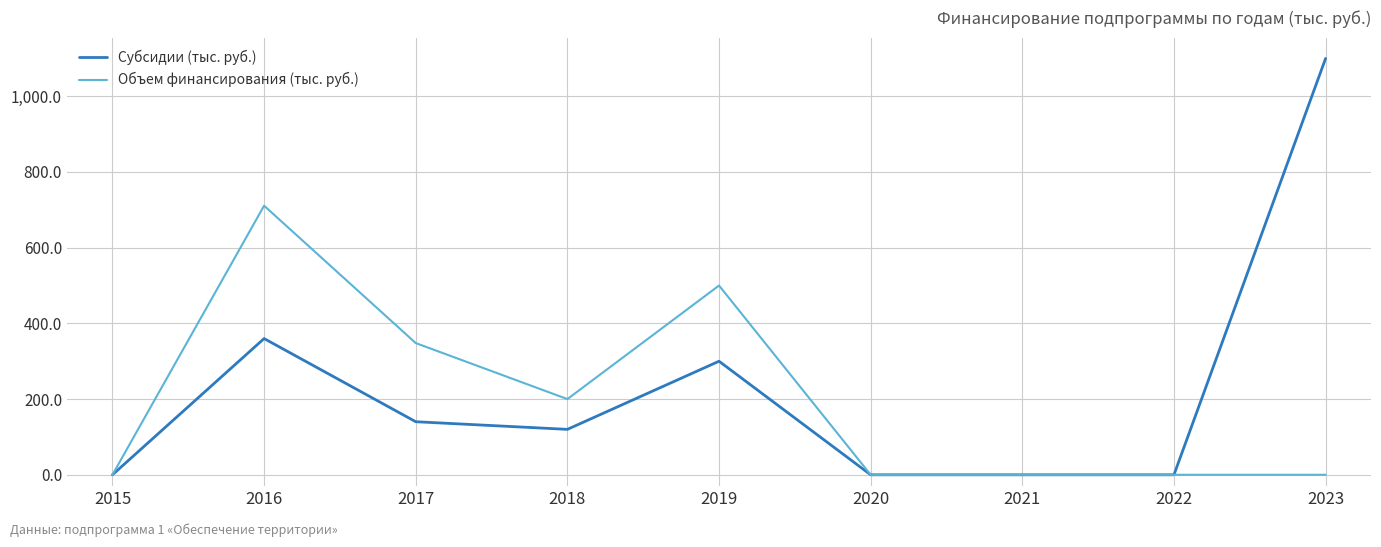

Rank the series at 2019 from highest to lowest value.

Объем финансирования (тыс. руб.), Субсидии (тыс. руб.)